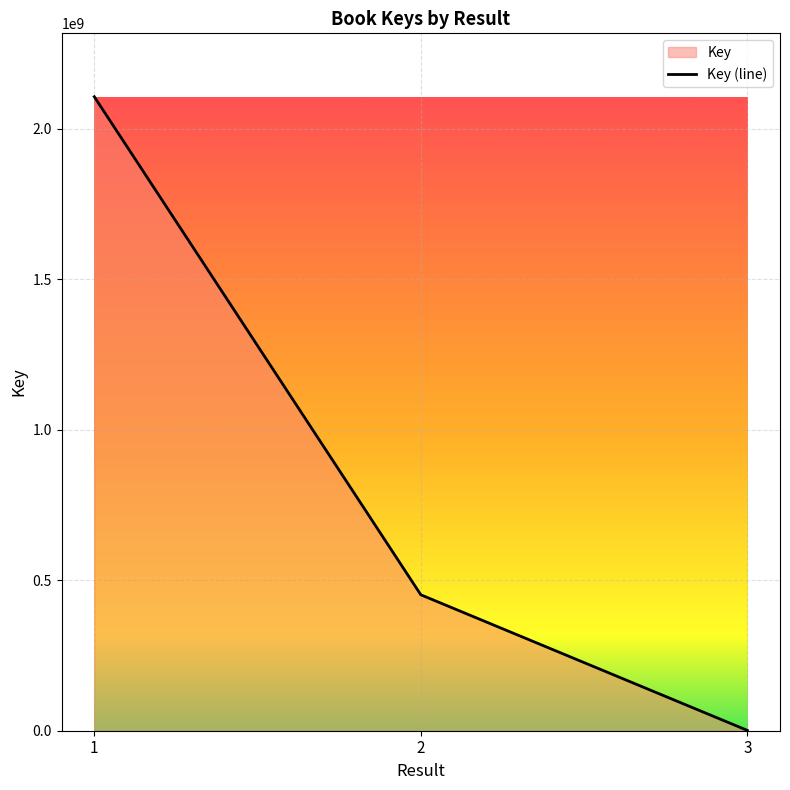

What is the value of the 2nd point from the left?

451453040